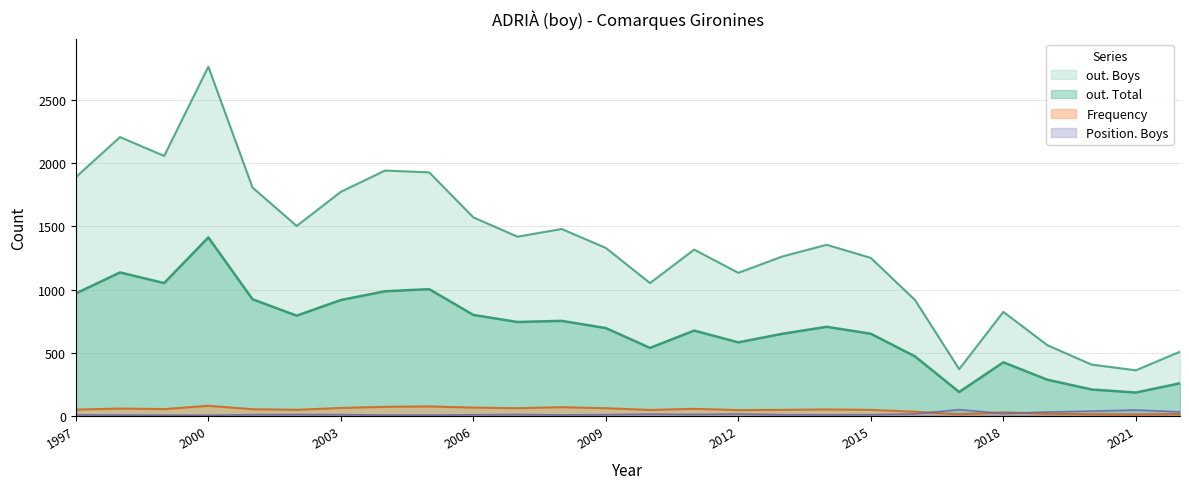

The value of Frequency at 2008 is 46. True or false?

False